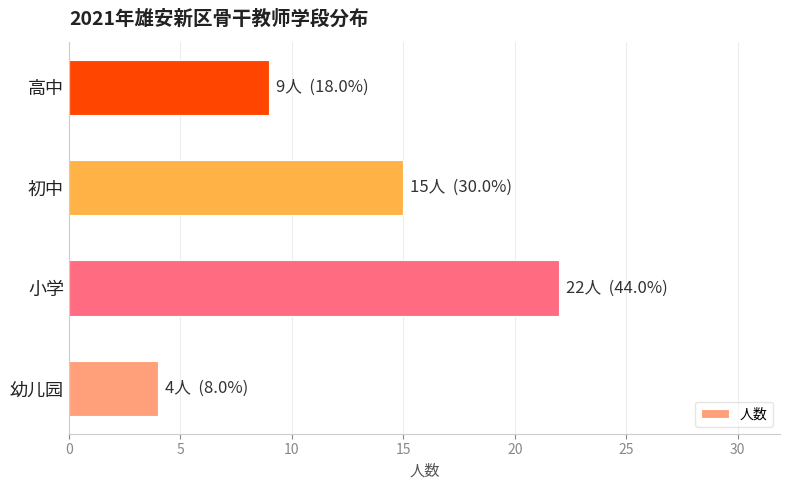

What is the change in value from 初中 to 高中?

-6